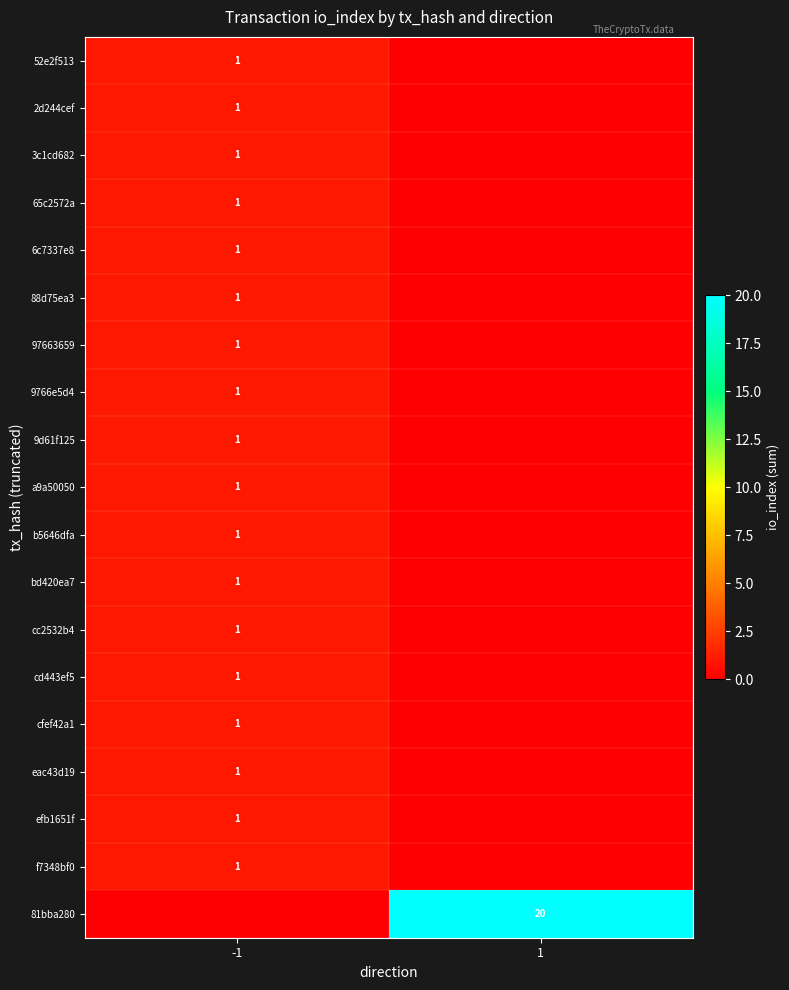

What is the total value across all series at -1?

18